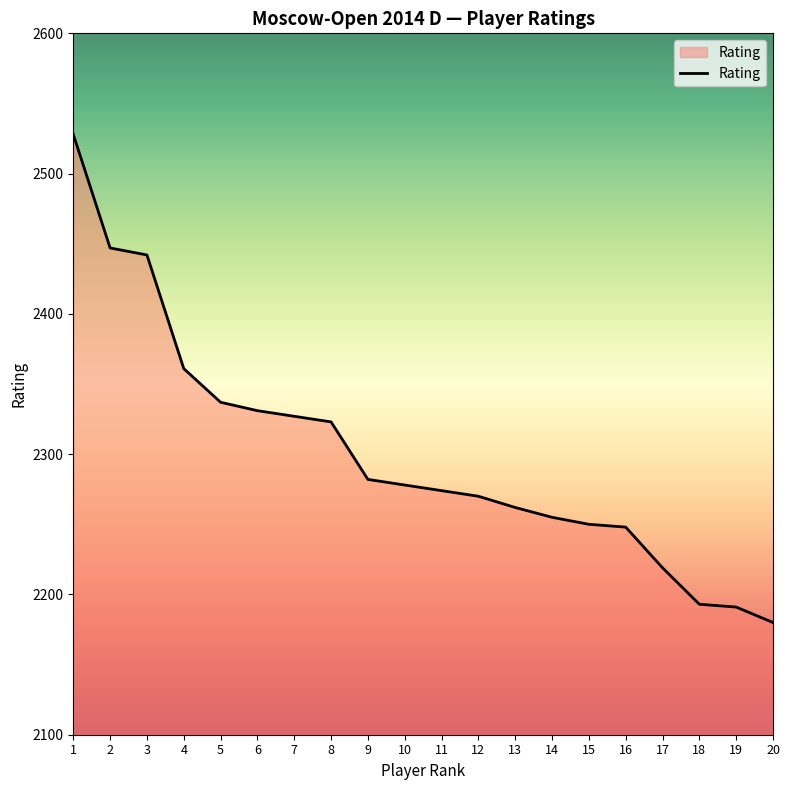

Is it true that the value at 10 is 2278?

True